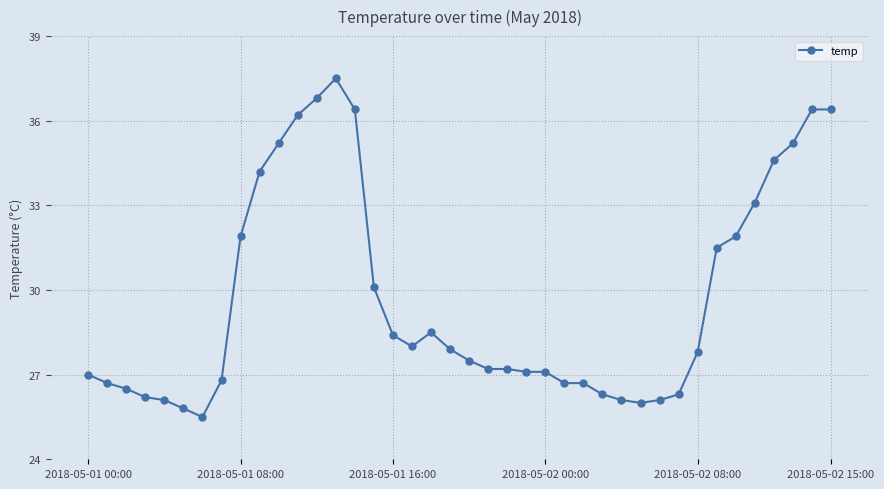

What is the value of the 9th point from the left?

31.9